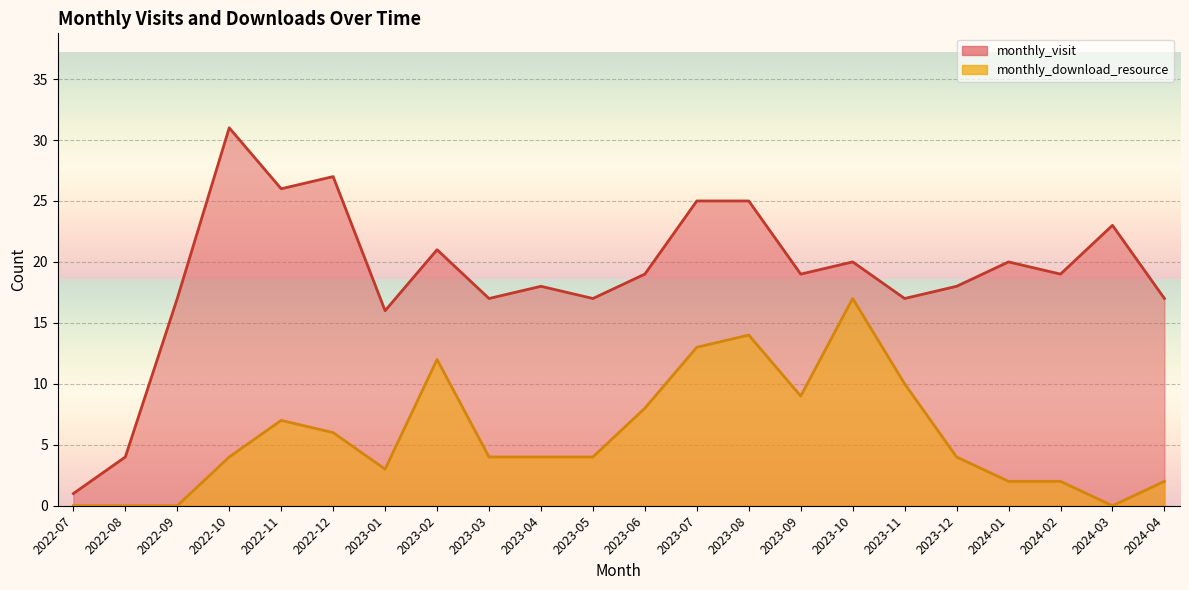

How many values in the monthly_visit series exceed 19?

9